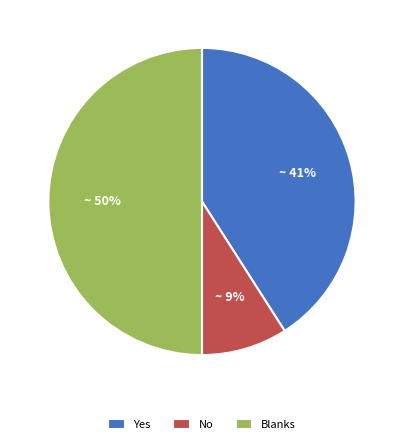

Do No and Blanks together represent more than half of the pie?

Yes